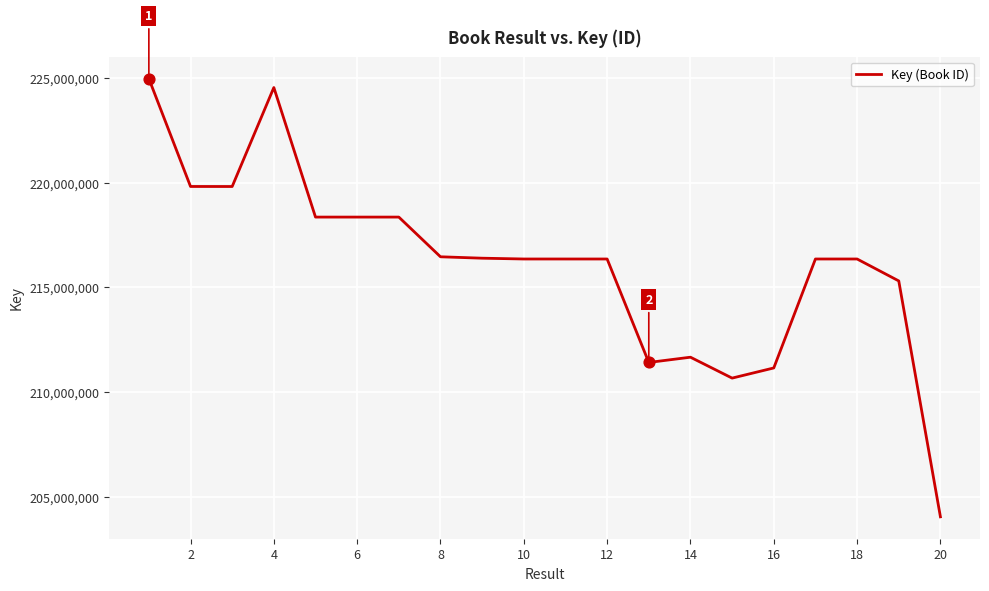

What is the smallest value displayed?

204045141